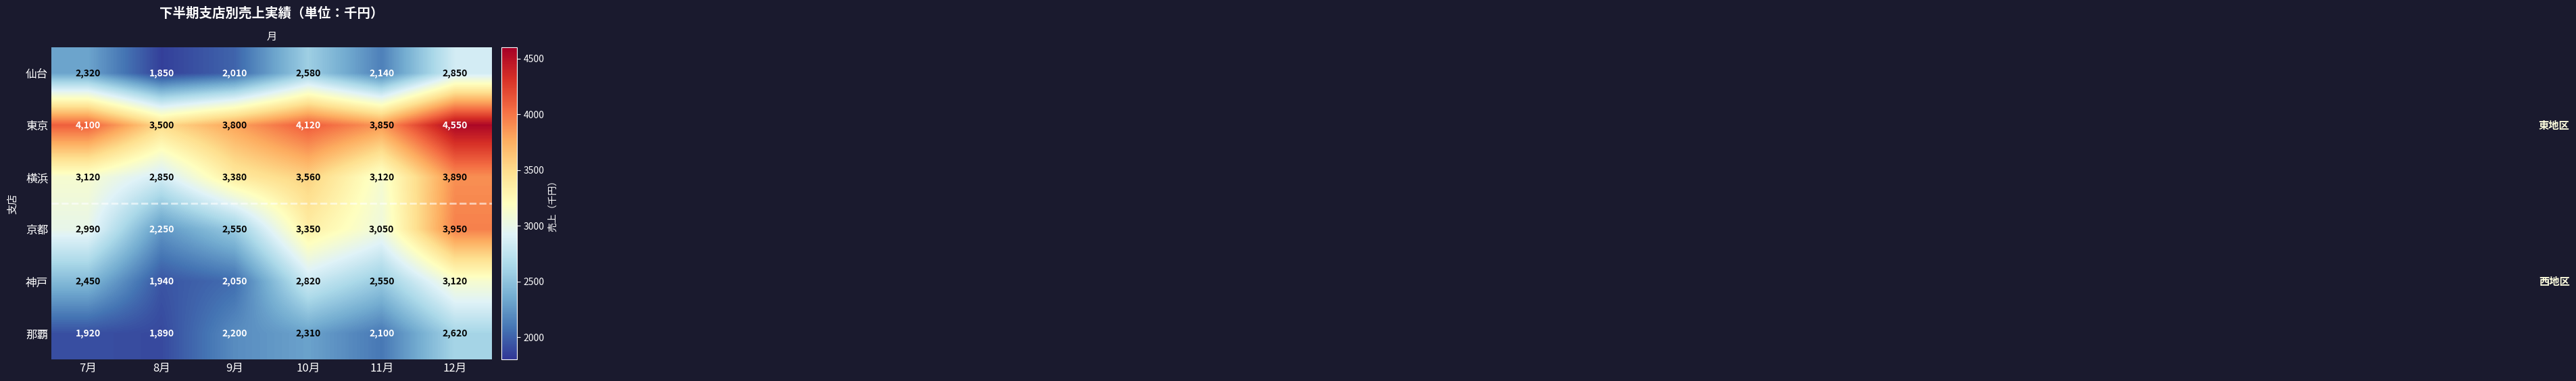

Rank the series by their maximum value, from lowest to highest.

那覇, 仙台, 神戸, 横浜, 京都, 東京